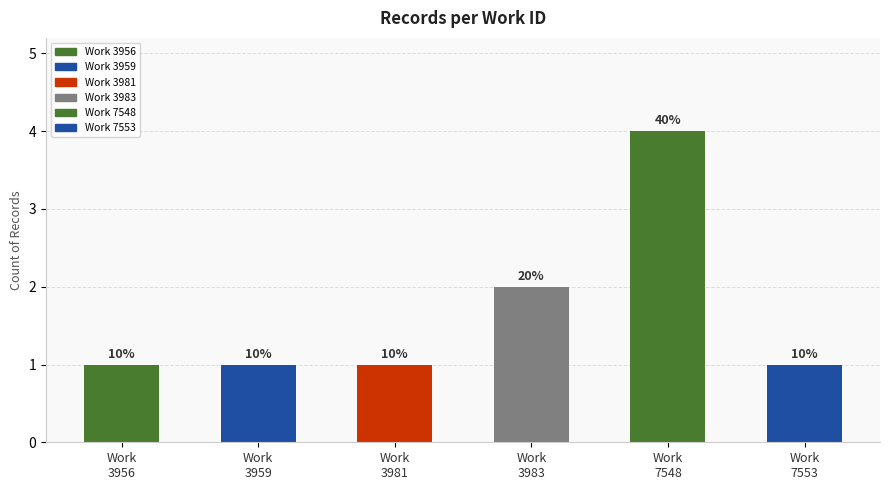

True or false: the data shows 2 at Work
7548.

False